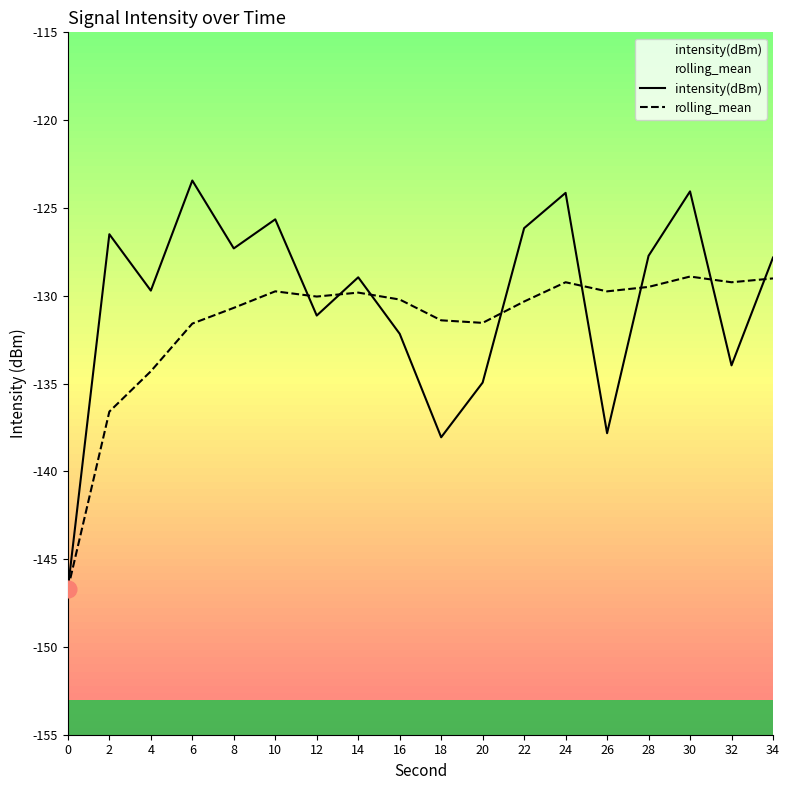

What is the value of the intensity(dBm) point at the 7th from the left?

-131.1